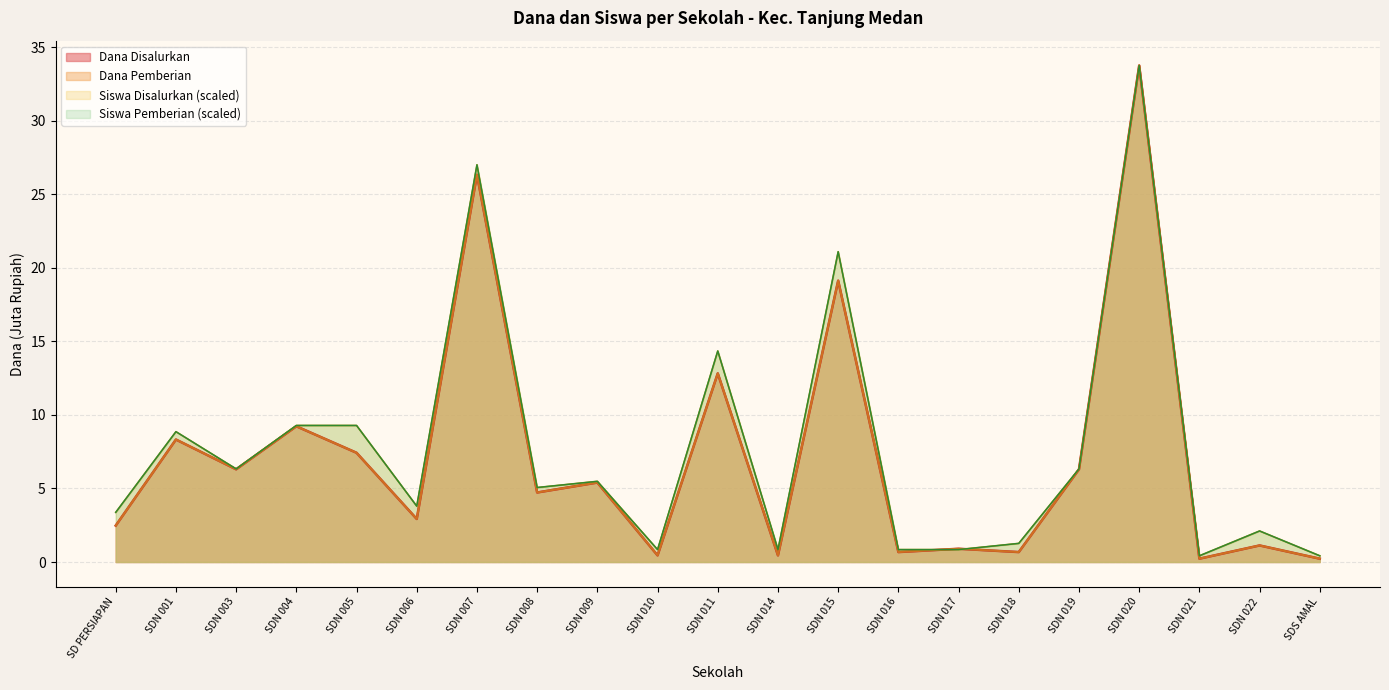

Reading left to right, list all the values displayed in this chart.

Dana Disalurkan: SD PERSIAPAN=2.5	SDN 001=8.3	SDN 003=6.3	SDN 004=9.2	SDN 005=7.4	SDN 006=2.9	SDN 007=26.3	SDN 008=4.7	SDN 009=5.4	SDN 010=0.5	SDN 011=12.8	SDN 014=0.5	SDN 015=19.1	SDN 016=0.7	SDN 017=0.9	SDN 018=0.7	SDN 019=6.3	SDN 020=33.8	SDN 021=0.2	SDN 022=1.1	SDS AMAL=0.2
Dana Pemberian: SD PERSIAPAN=2.5	SDN 001=8.3	SDN 003=6.3	SDN 004=9.2	SDN 005=7.4	SDN 006=2.9	SDN 007=26.3	SDN 008=4.7	SDN 009=5.4	SDN 010=0.5	SDN 011=12.8	SDN 014=0.5	SDN 015=19.1	SDN 016=0.7	SDN 017=0.9	SDN 018=0.7	SDN 019=6.3	SDN 020=33.8	SDN 021=0.2	SDN 022=1.1	SDS AMAL=0.2
Siswa Disalurkan: SD PERSIAPAN=3.4	SDN 001=8.9	SDN 003=6.3	SDN 004=9.3	SDN 005=9.3	SDN 006=3.8	SDN 007=27.0	SDN 008=5.1	SDN 009=5.5	SDN 010=0.8	SDN 011=14.3	SDN 014=0.8	SDN 015=21.1	SDN 016=0.8	SDN 017=0.8	SDN 018=1.3	SDN 019=6.3	SDN 020=33.8	SDN 021=0.4	SDN 022=2.1	SDS AMAL=0.4
Siswa Pemberian: SD PERSIAPAN=3.4	SDN 001=8.9	SDN 003=6.3	SDN 004=9.3	SDN 005=9.3	SDN 006=3.8	SDN 007=27.0	SDN 008=5.1	SDN 009=5.5	SDN 010=0.8	SDN 011=14.3	SDN 014=0.8	SDN 015=21.1	SDN 016=0.8	SDN 017=0.8	SDN 018=1.3	SDN 019=6.3	SDN 020=33.8	SDN 021=0.4	SDN 022=2.1	SDS AMAL=0.4